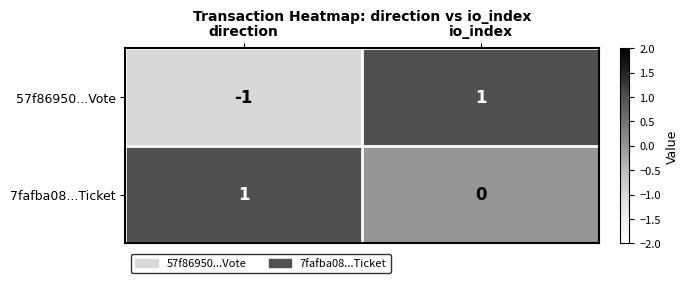

Which label corresponds to the smallest value in the chart?

direction